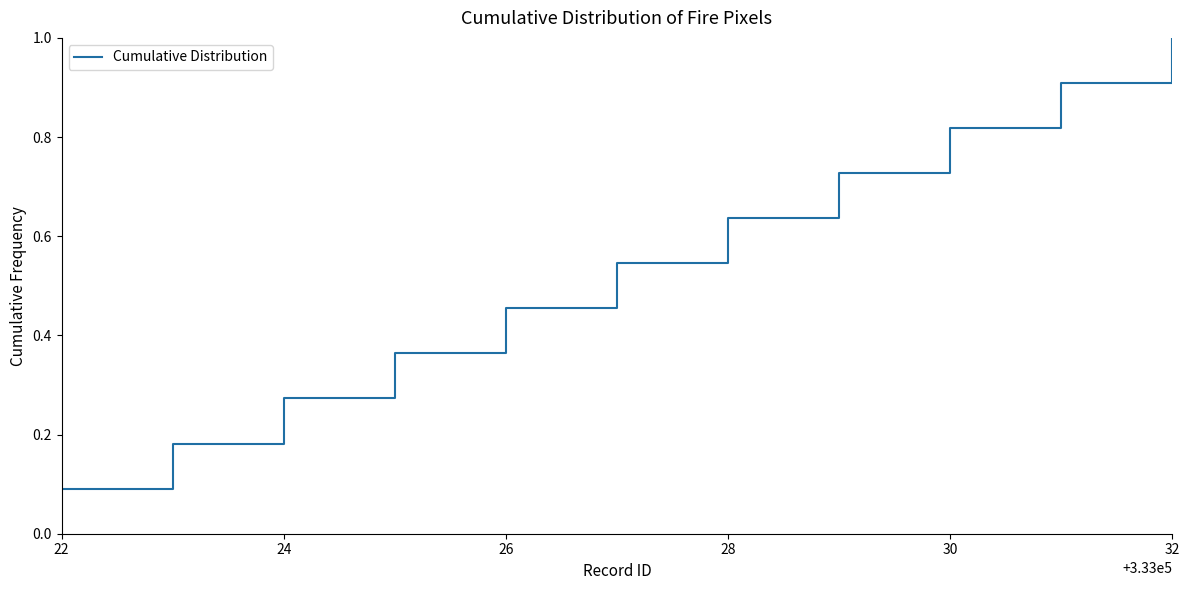

What is the maximum value shown in the chart?

1.0